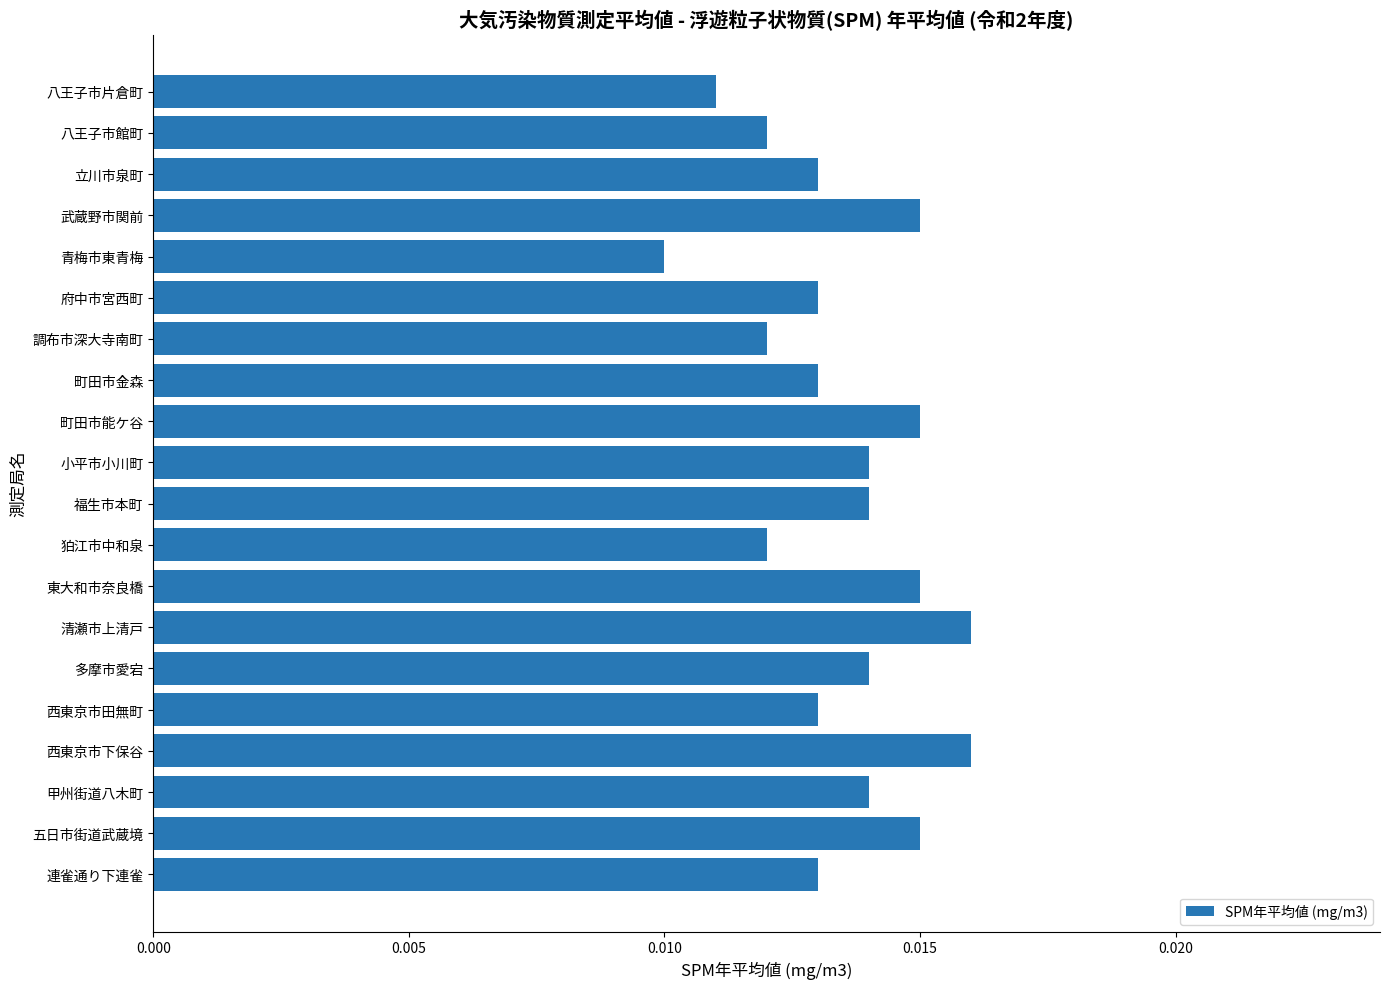

At which category does the chart reach its minimum across all series?

青梅市東青梅